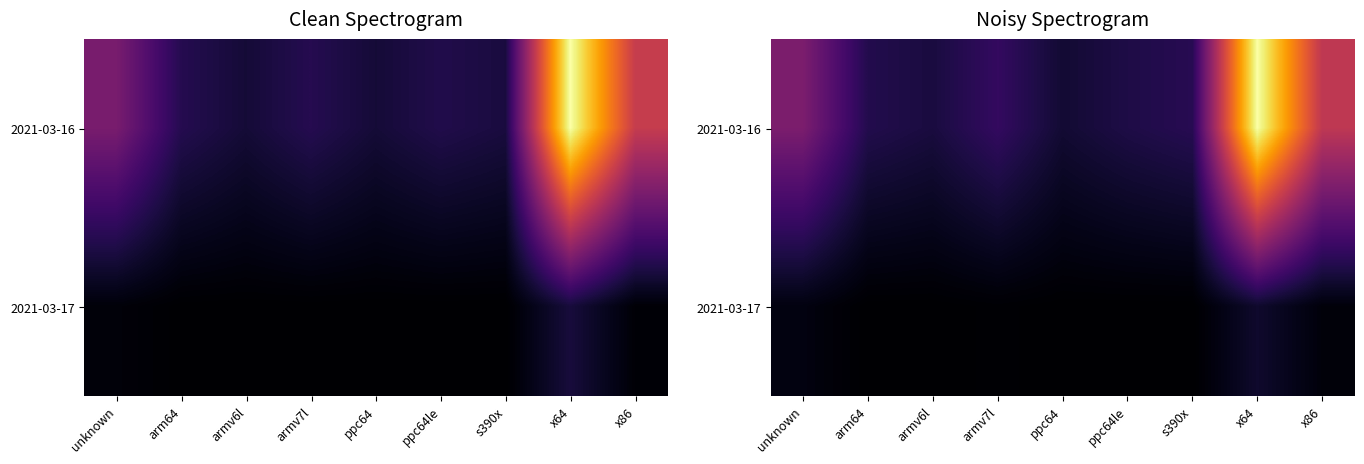

At which label is 2021-03-17 closest to 411?

unknown